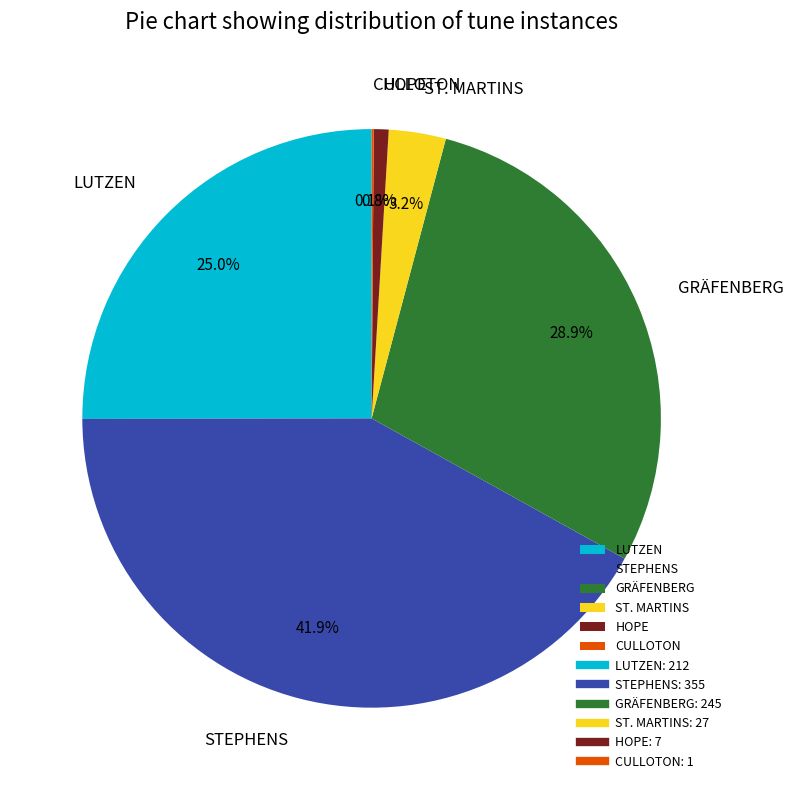

Approximately how many times larger is the value at STEPHENS compared to LUTZEN?

1.7